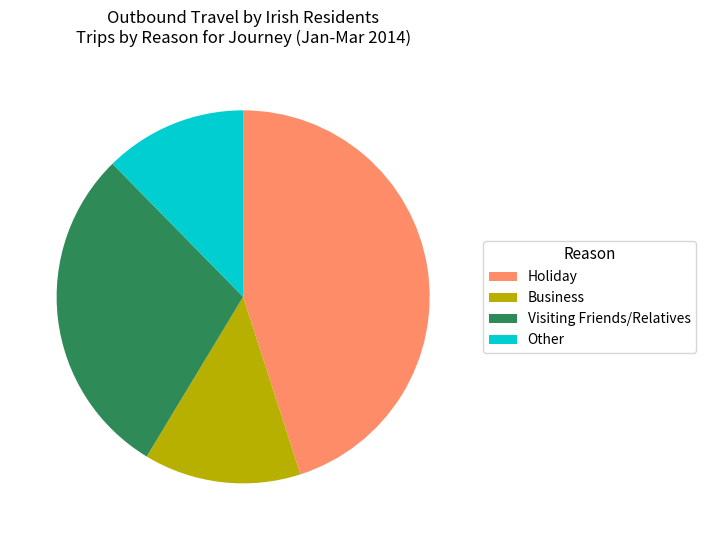

Rank the categories by value from lowest to highest.

Other, Business, Visiting Friends/Relatives, Holiday